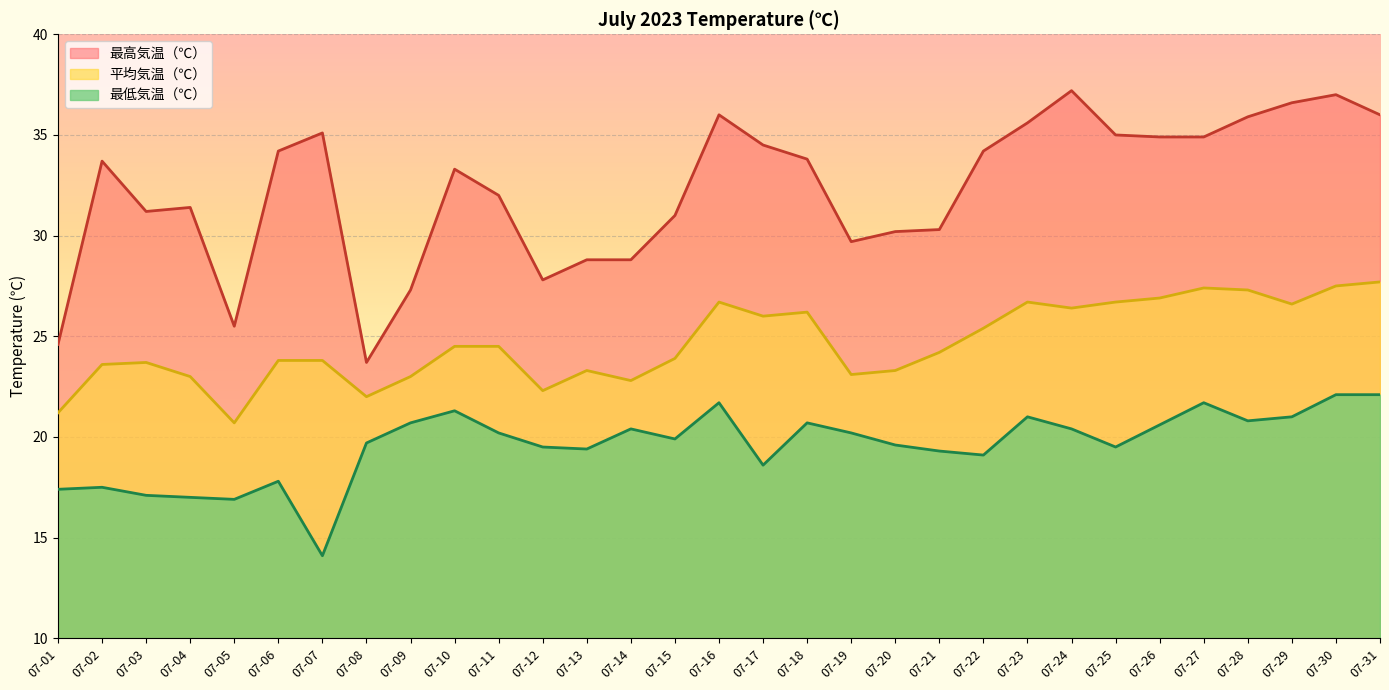

What is the approximate value of 平均気温（℃） at 07-04?

23.0